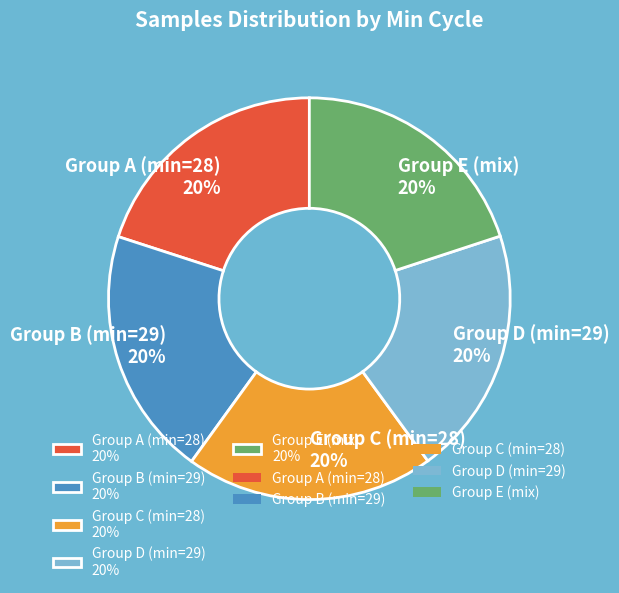

True or false: Group B (min=29) 20% accounts for 34% of the total.

False